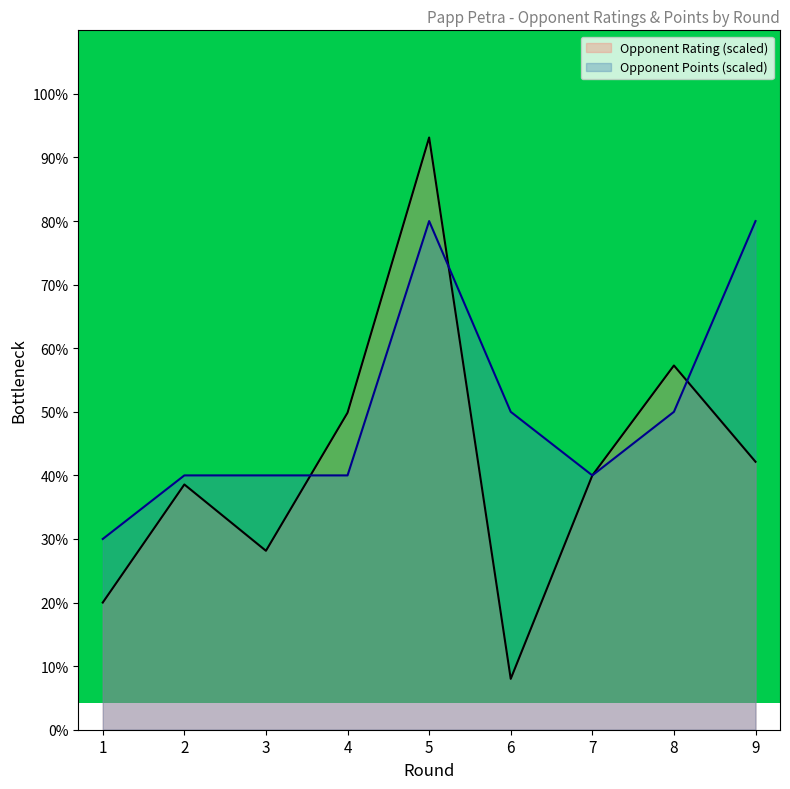

True or false: Opponent Points and Rating intersect in this chart.

True